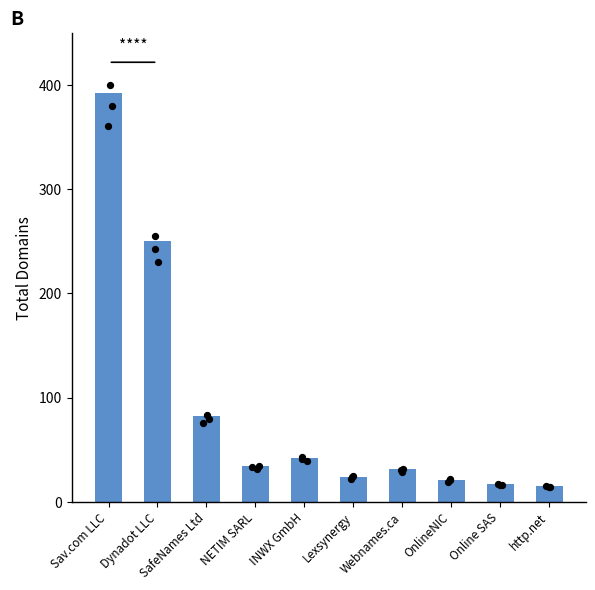

What is the change in value from Lexsynergy to Webnames.ca?

+7